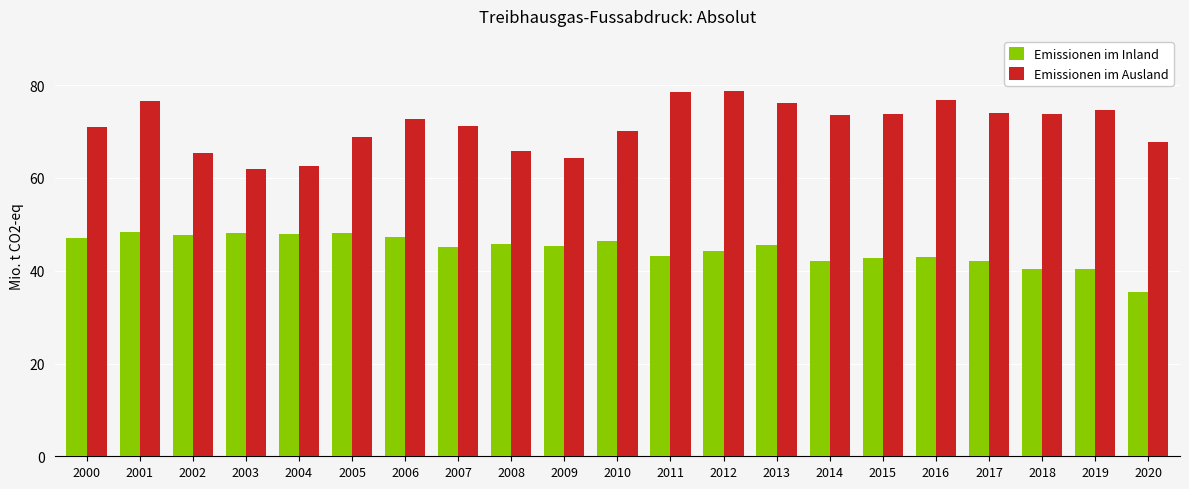

What is the maximum value shown in the chart?

78.8